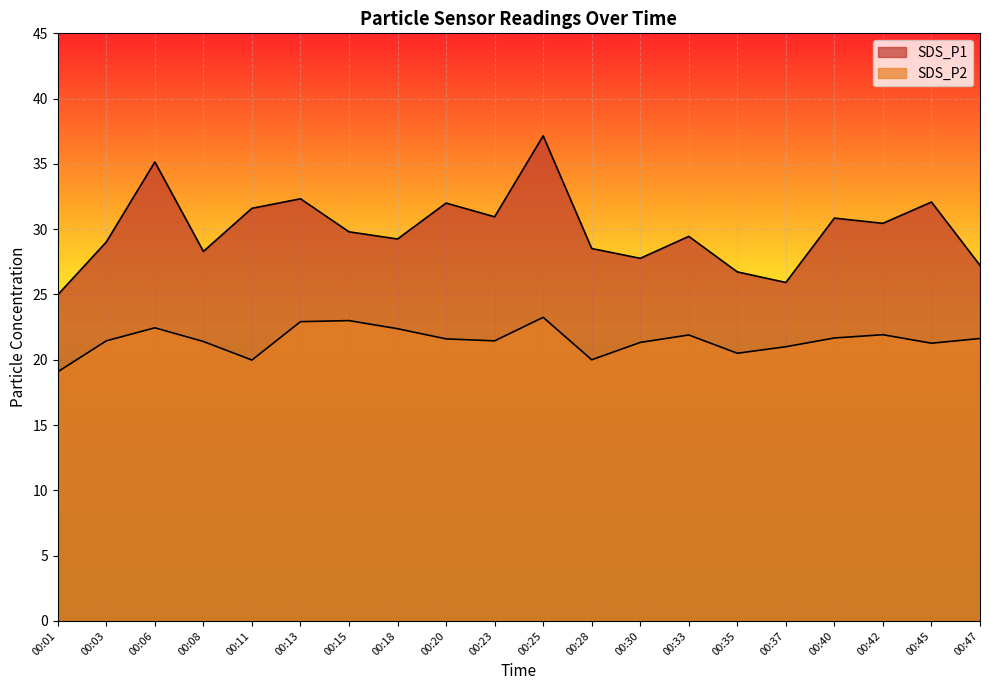

Does the chart display data point markers on the line(s)?

No